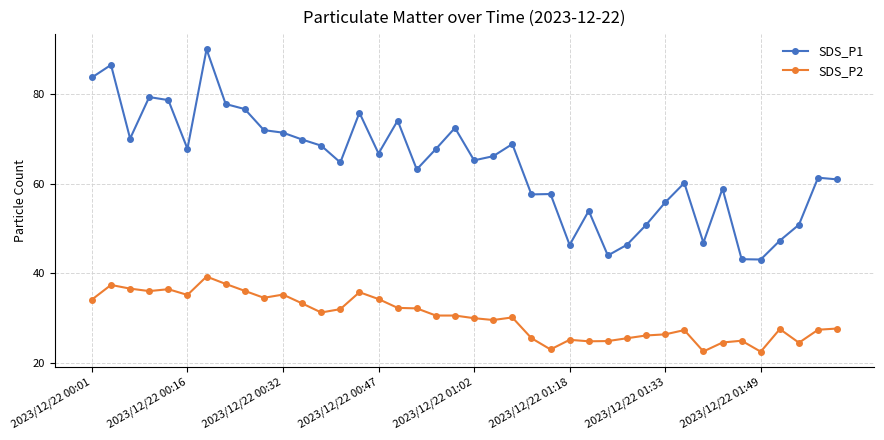

What are all the series names shown in the legend?

SDS_P1, SDS_P2